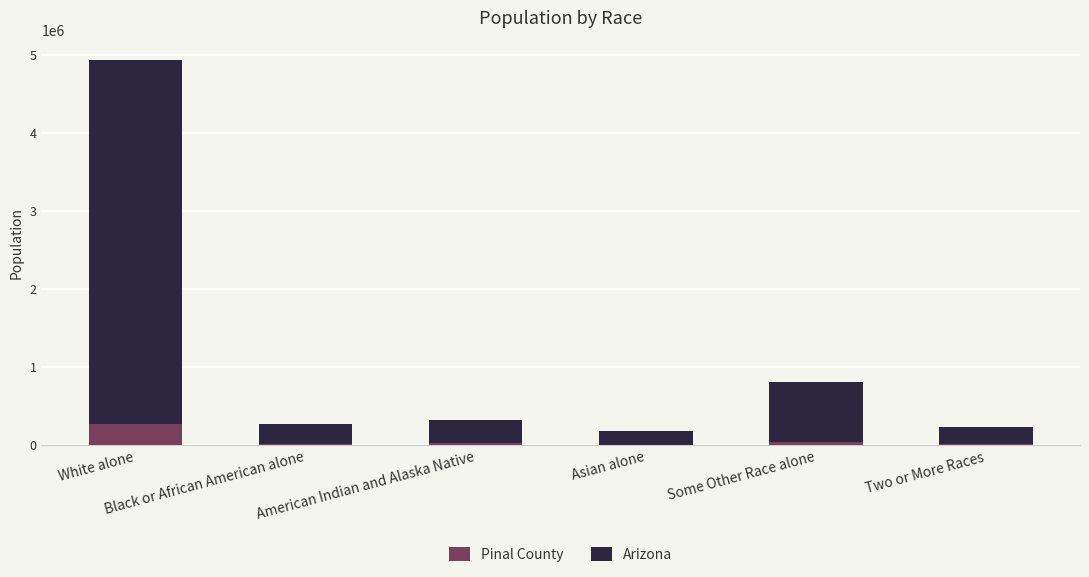

What is the highest value of the Pinal County series?

272013